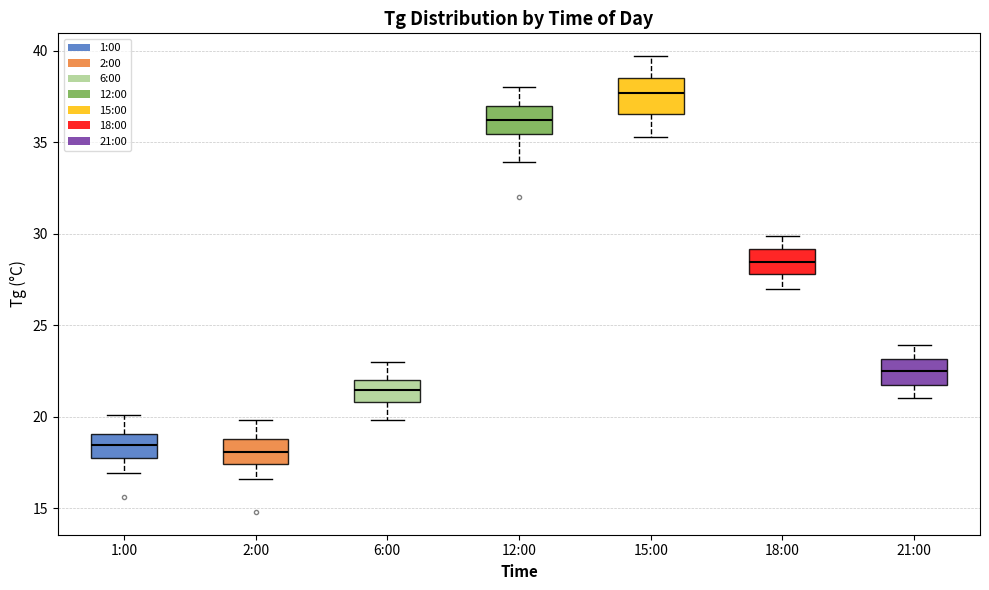

Reading left to right, read every box against the y-axis: the position of its median line, the range the box covers, and the ends of its whiskers. The values are not printed on the chart, so give them approximately, as read against the axis.

1:00: median 18.5, box 17.5 to 19.0, whiskers 17.0 to 20.0
2:00: median 18.0, box 17.5 to 19.0, whiskers 16.5 to 20.0
6:00: median 21.5, box 21.0 to 22.0, whiskers 20.0 to 23.0
12:00: median 36.0, box 35.5 to 37.0, whiskers 34.0 to 38.0
15:00: median 37.5, box 36.5 to 38.5, whiskers 35.5 to 39.5
18:00: median 28.5, box 28.0 to 29.0, whiskers 27.0 to 30.0
21:00: median 22.5, box 21.5 to 23.0, whiskers 21.0 to 24.0